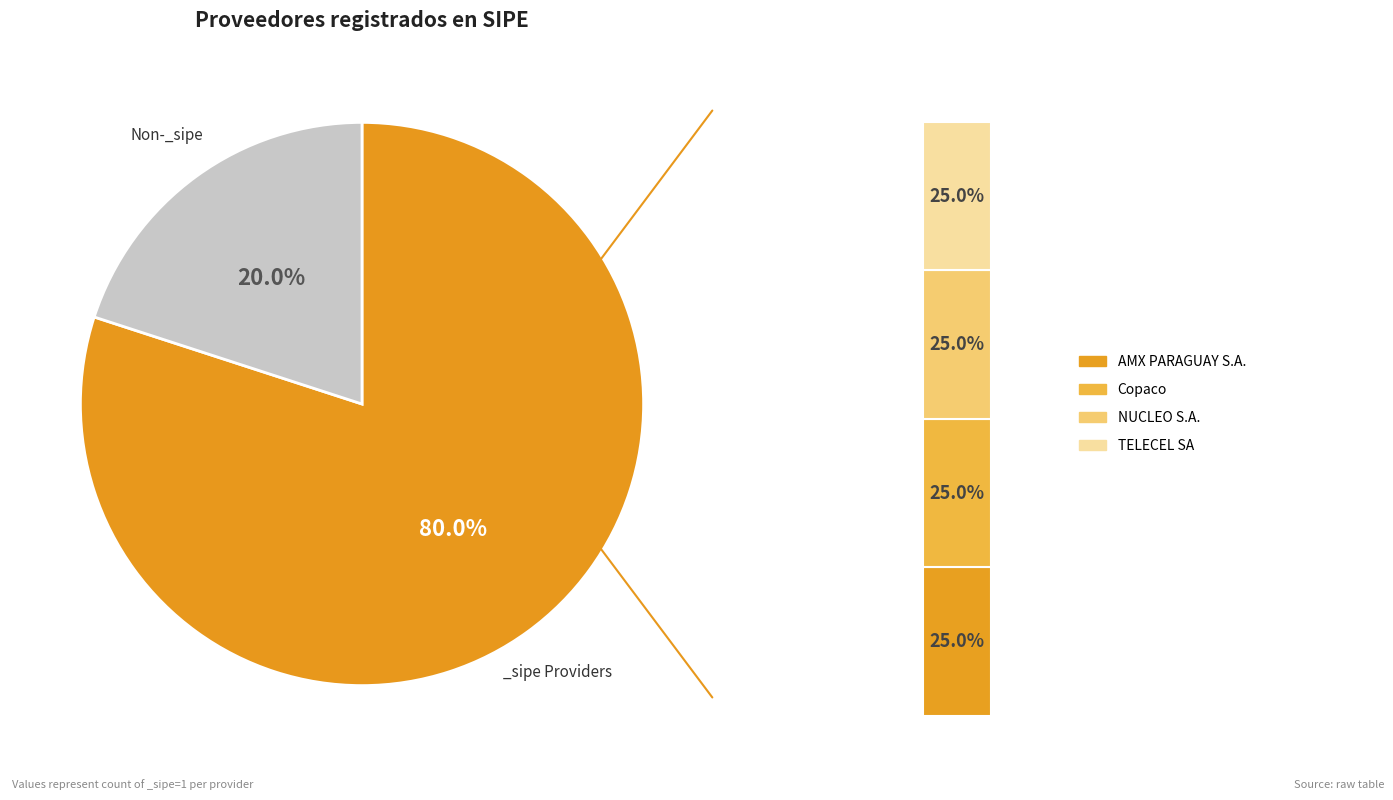

Between TELECEL SA and NUCLEO S.A., which is larger?

TELECEL SA